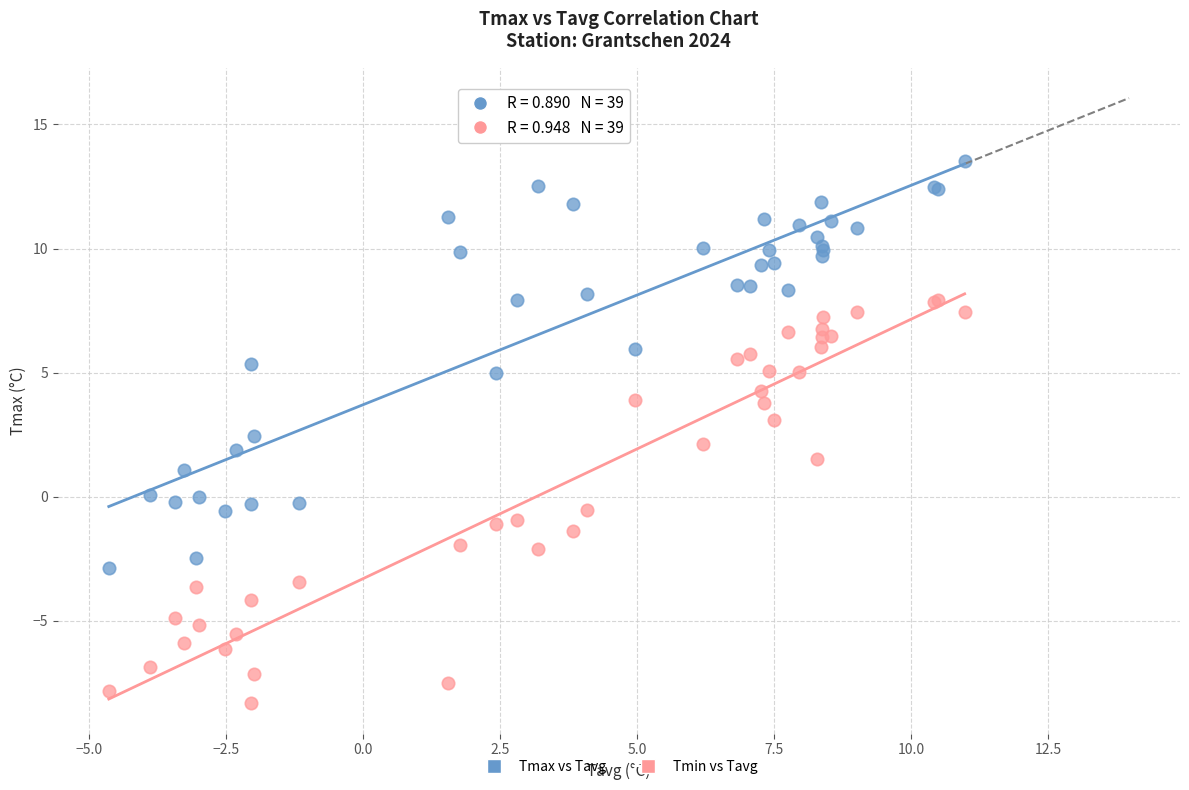

Which series reaches the maximum Y coordinate?

Tmax vs Tavg